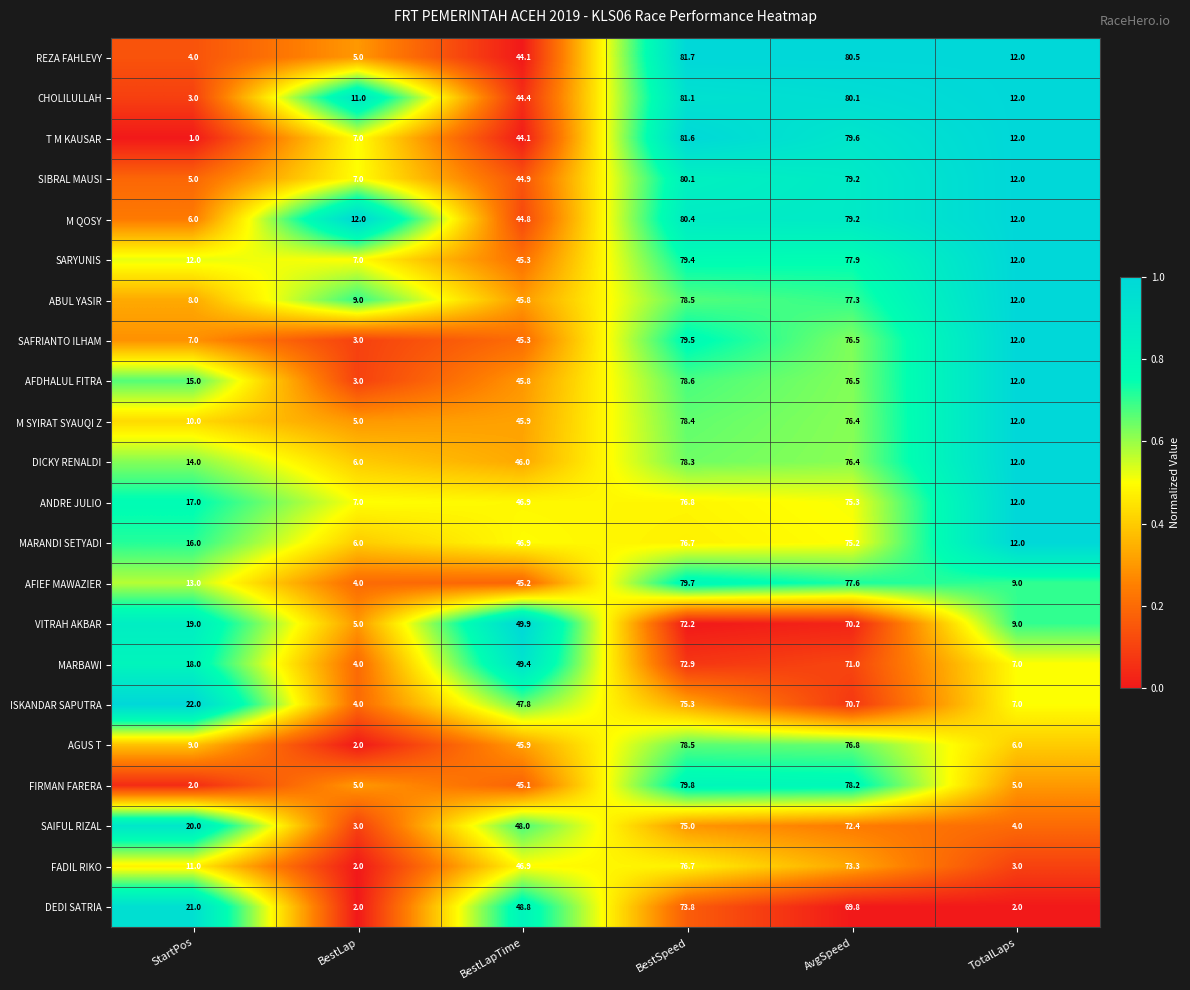

What is the maximum value shown in the chart?

81.7